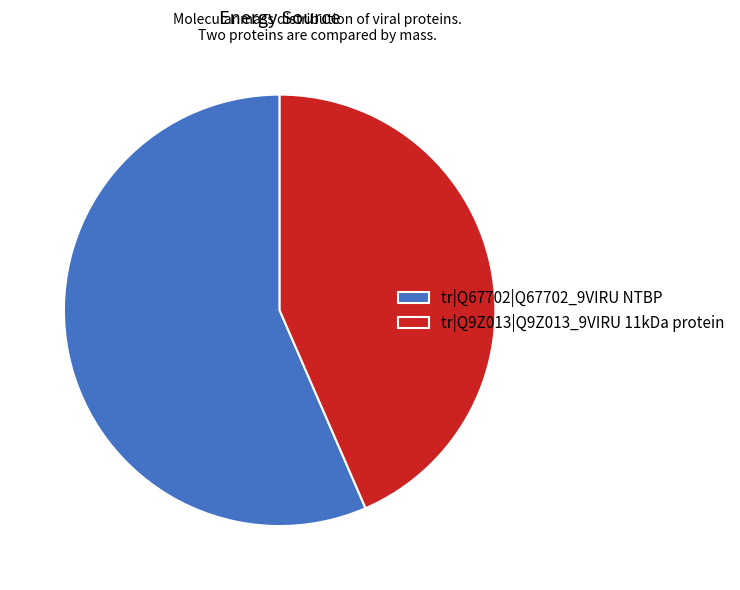

Combined, do tr|Q9Z013|Q9Z013_9VIRU 11kDa protein and tr|Q67702|Q67702_9VIRU NTBP account for over 50%?

Yes